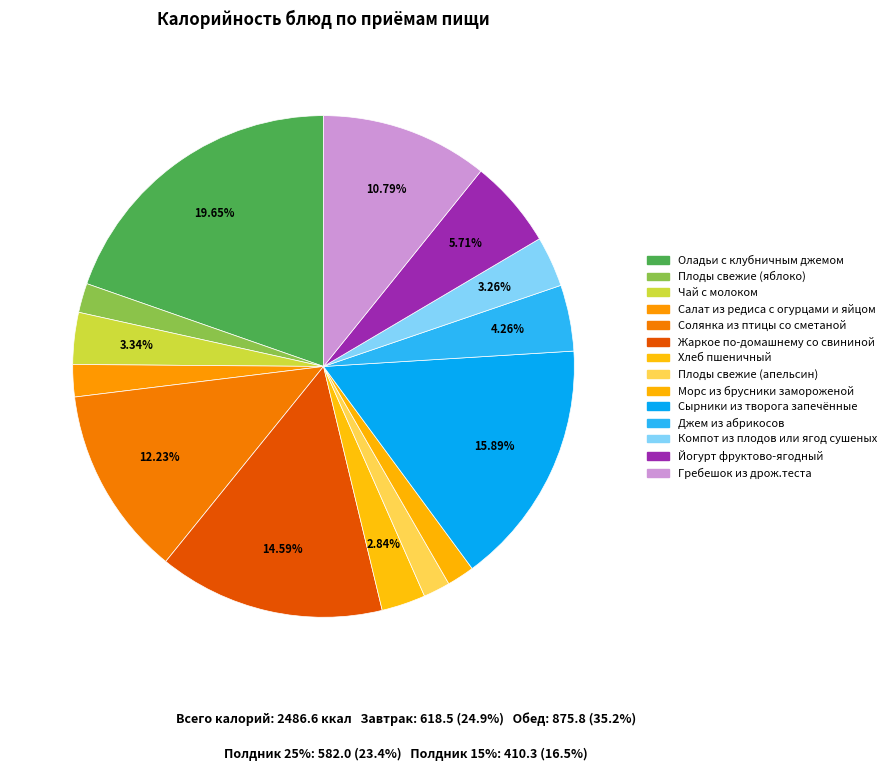

Count the number of slices in the pie.

14